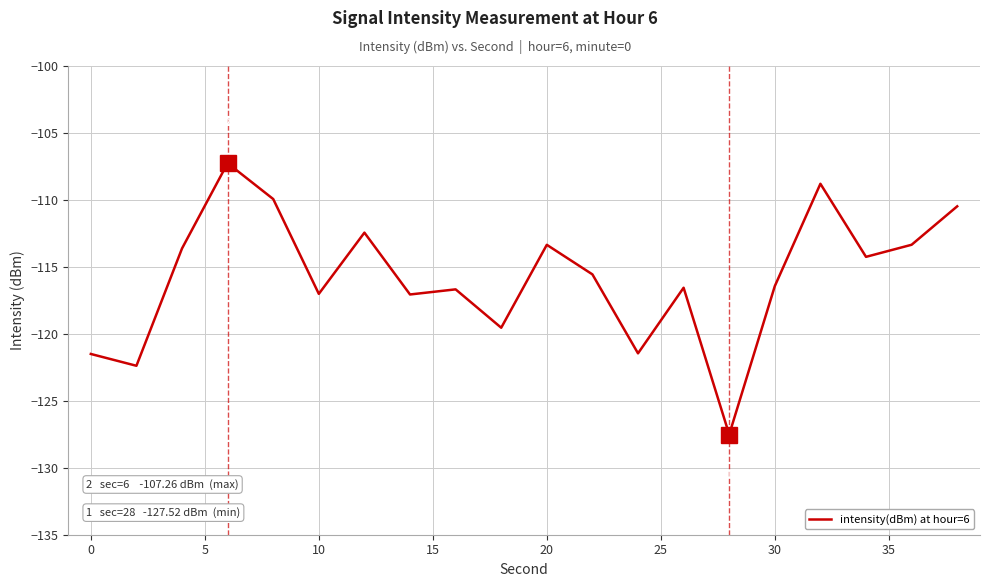

What is the minimum value shown in the chart?

-127.5